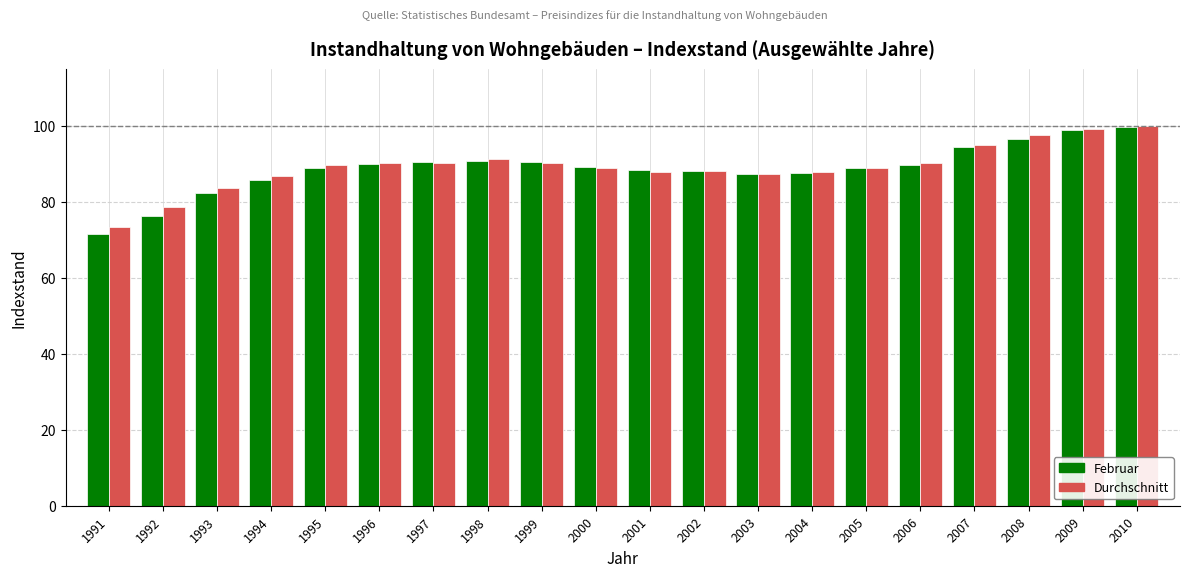

Is the value of Februar at 1991 greater than the value of Durchschnitt at 2000?

No